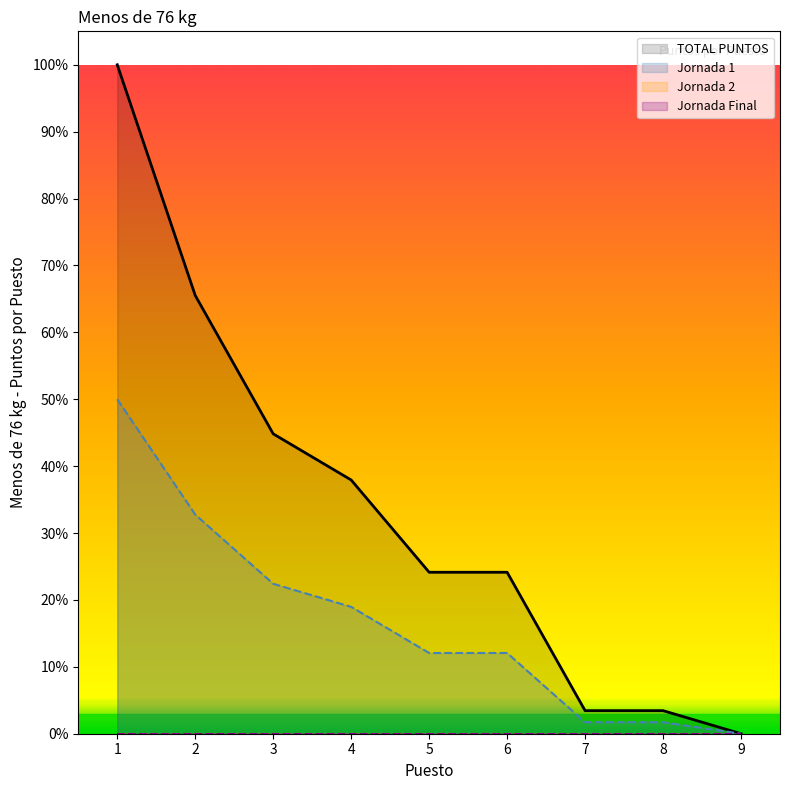

At which label does TOTAL PUNTOS reach its minimum?

9